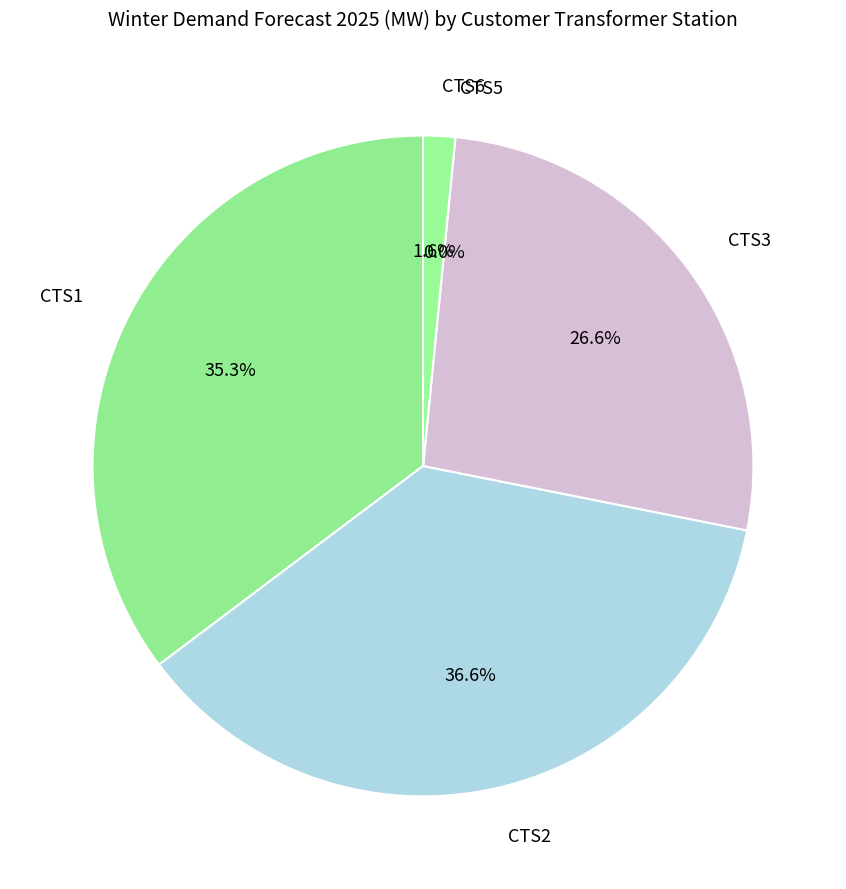

Is it true that CTS6 is 2% of the pie?

True